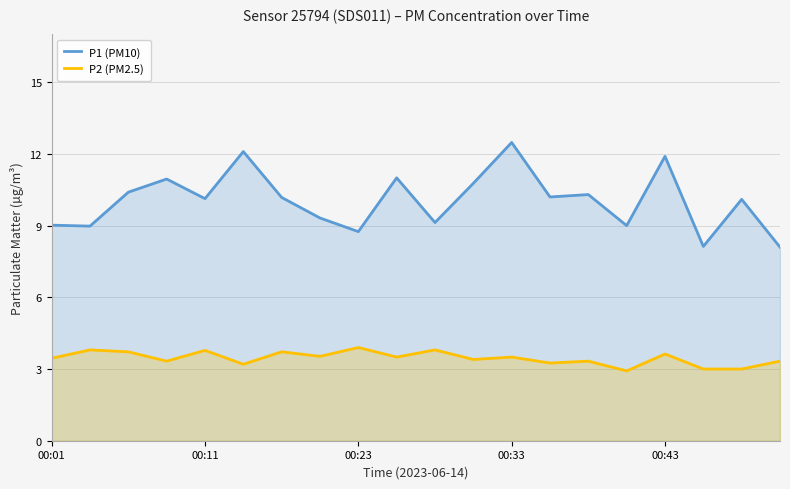

Which series has the widest spread of values?

P1 (PM10)